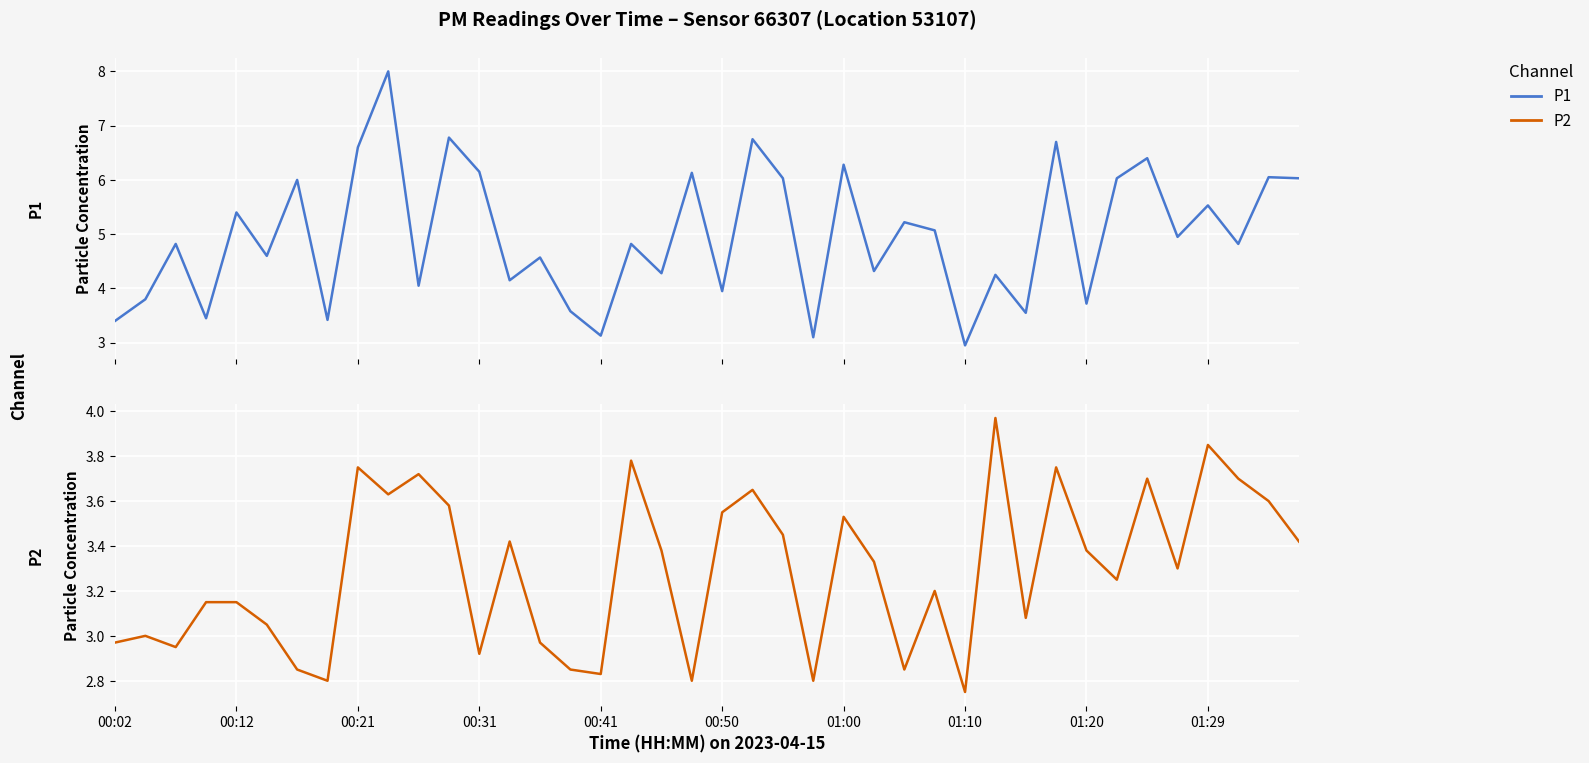

Between 35 and 01:29, which is larger?

01:29